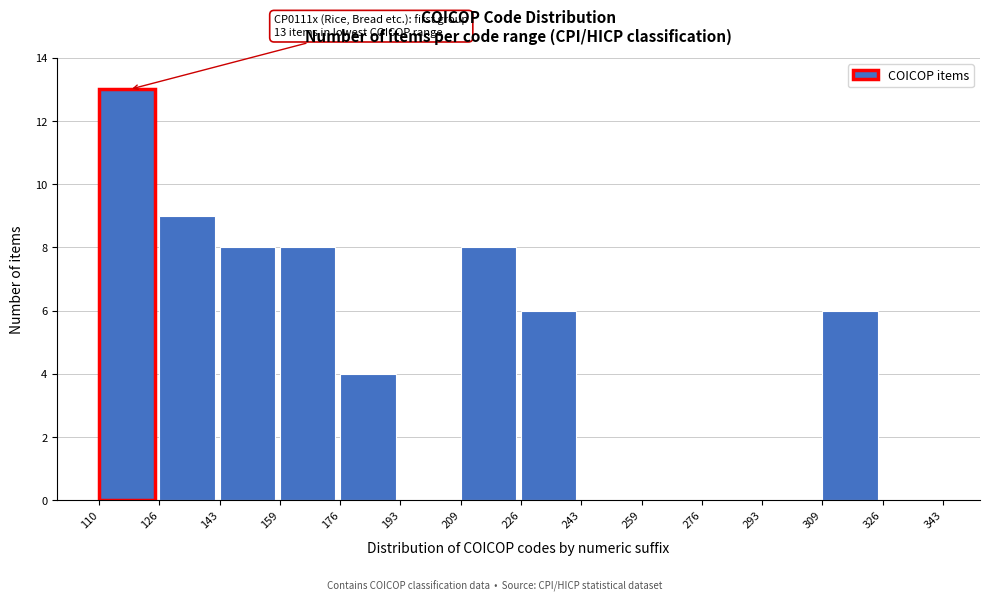

Which range on the x-axis has the tallest bar?

110 to 126